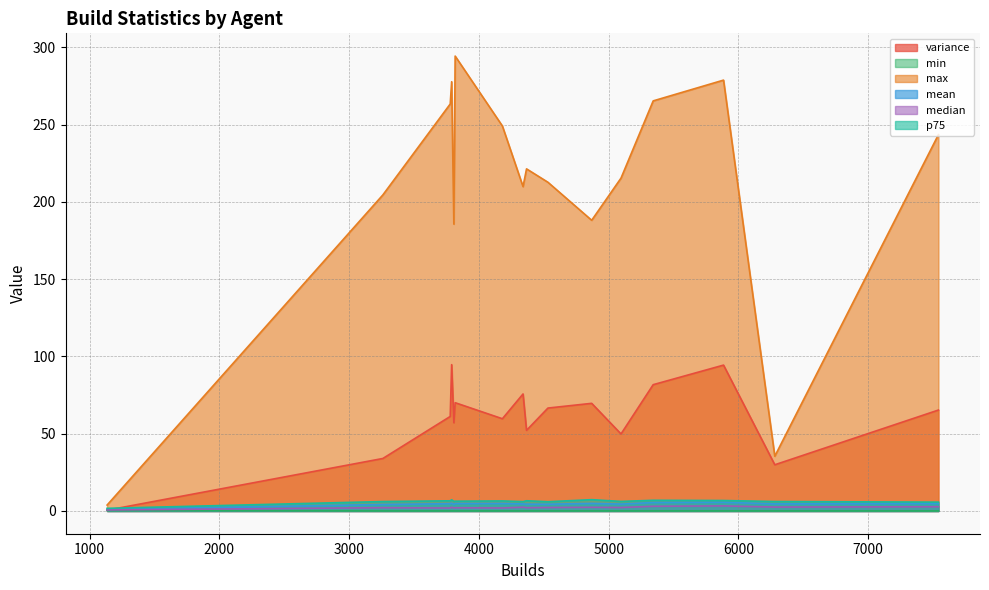

Is it true that p75 equals 6.6 at integration-agent-docker-1013?

True